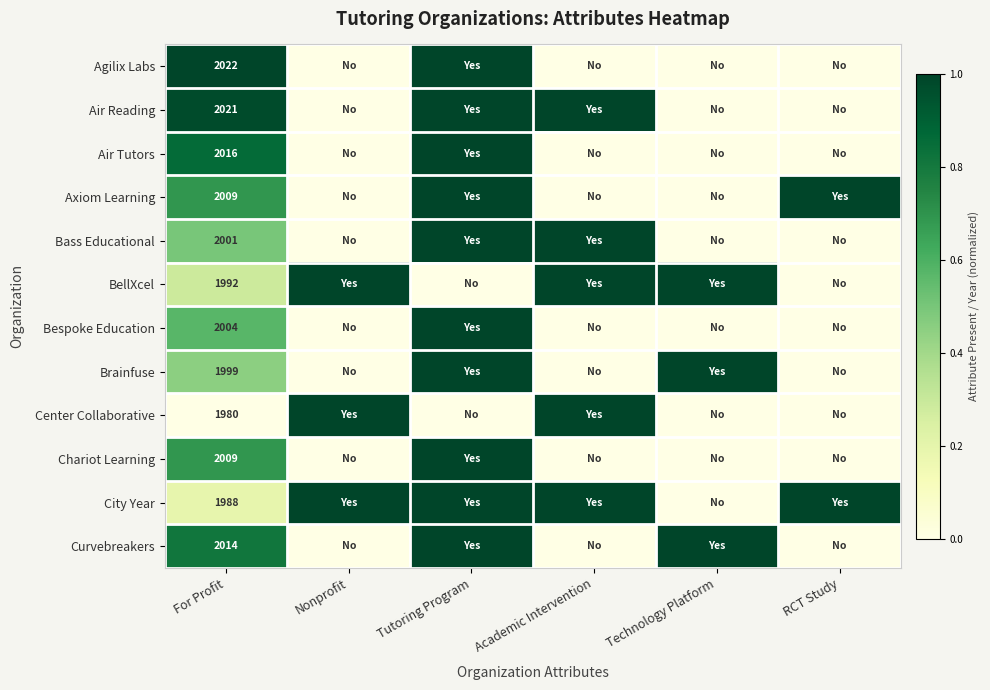

Count the number of categories in the chart.

6